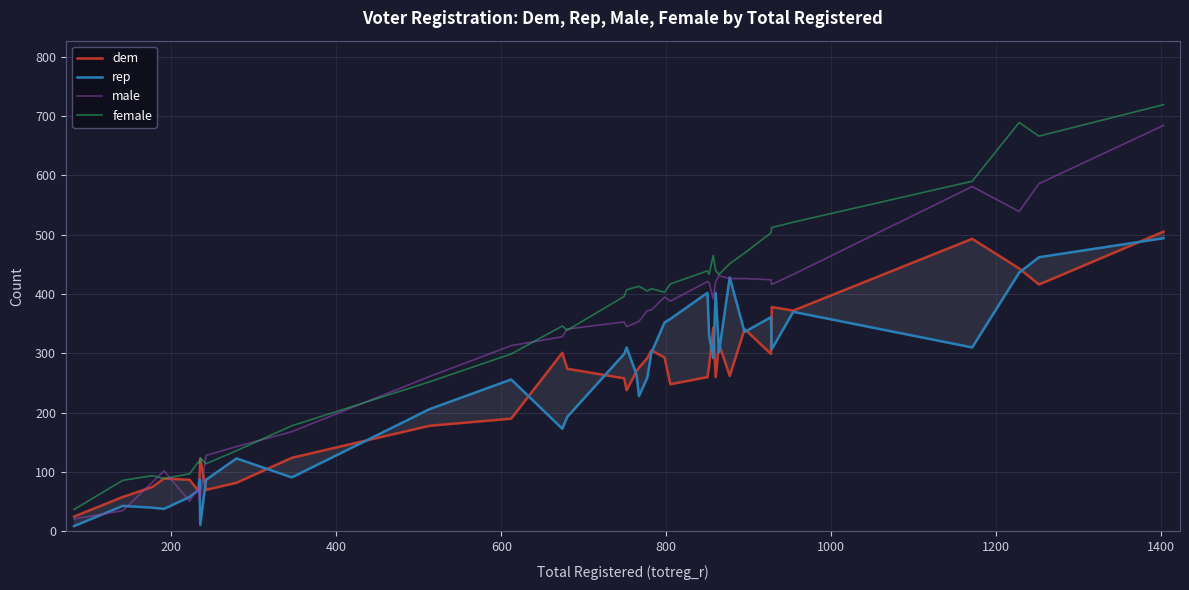

True or false: rep and male intersect in this chart.

True